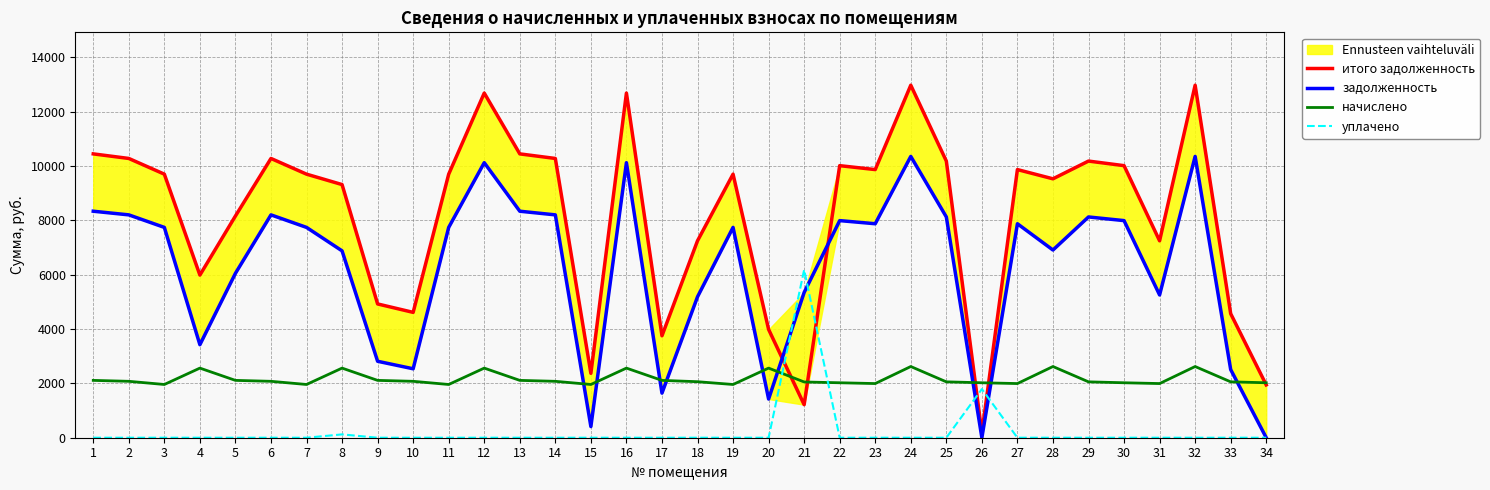

How many data points in начислено are above 2075?

17